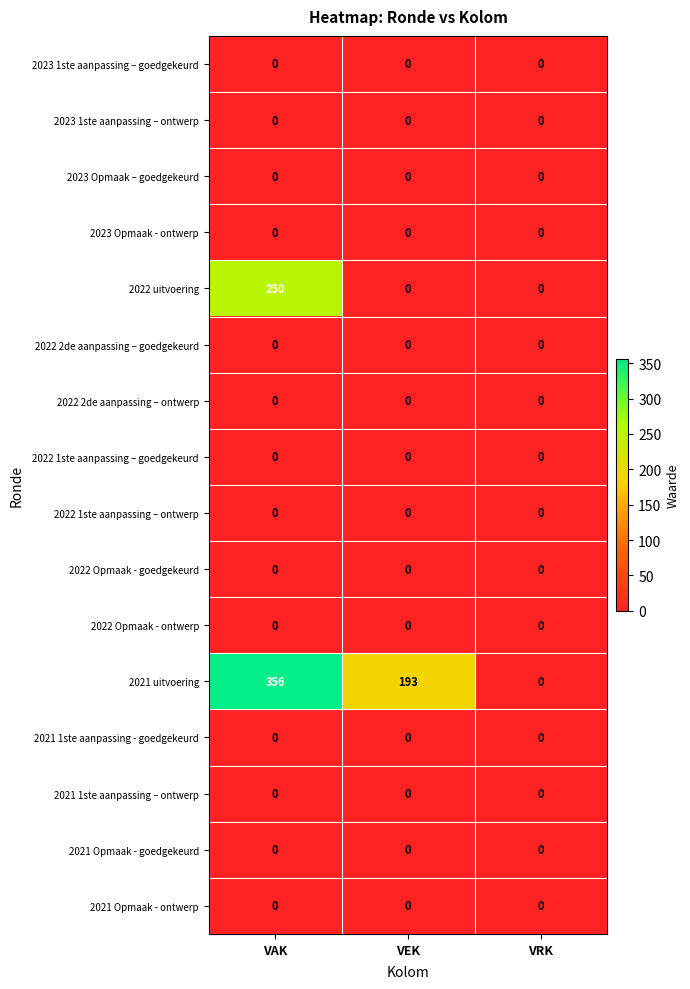

What is the maximum value shown in the chart?

356